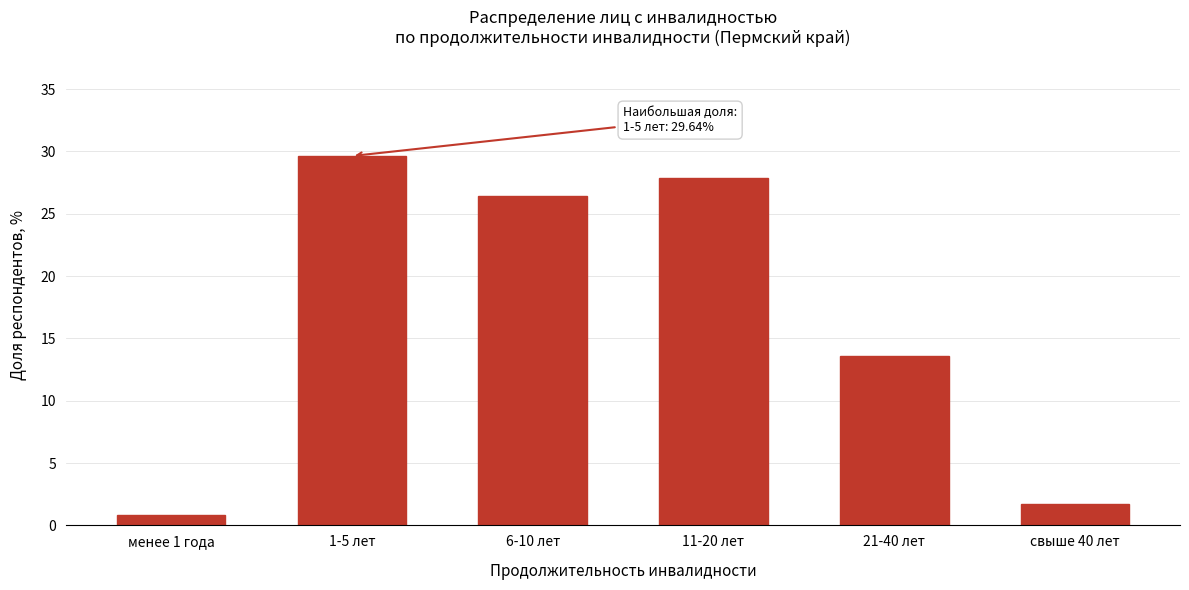

Reading left to right, extract all data points from this chart.

0.8	29.6	26.4	27.8	13.6	1.7